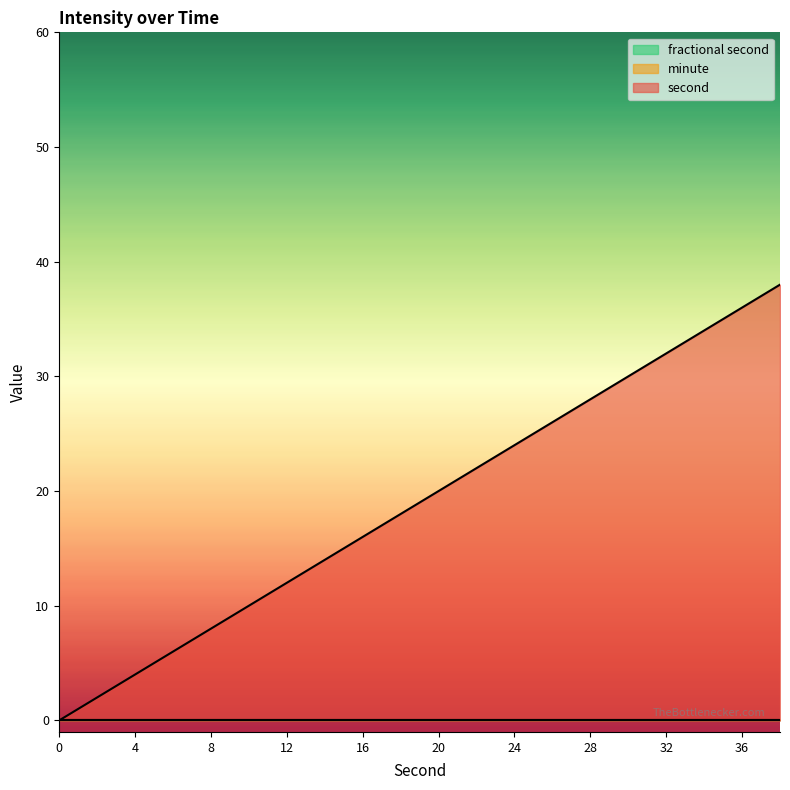

At 6, list the series in order from smallest to largest.

minute, fractional second, second